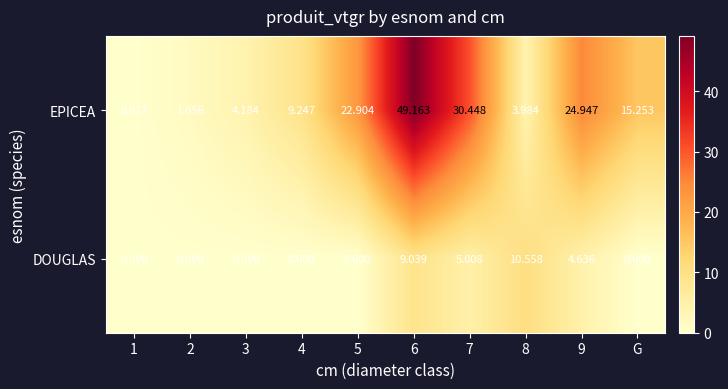

List the series in order of their peak value, highest first.

EPICEA, DOUGLAS